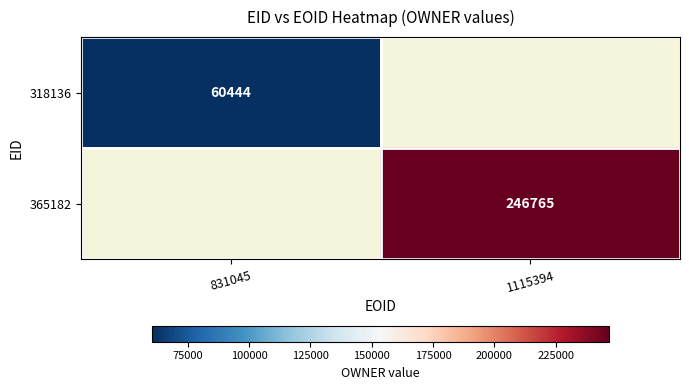

How many distinct data groups are displayed?

2